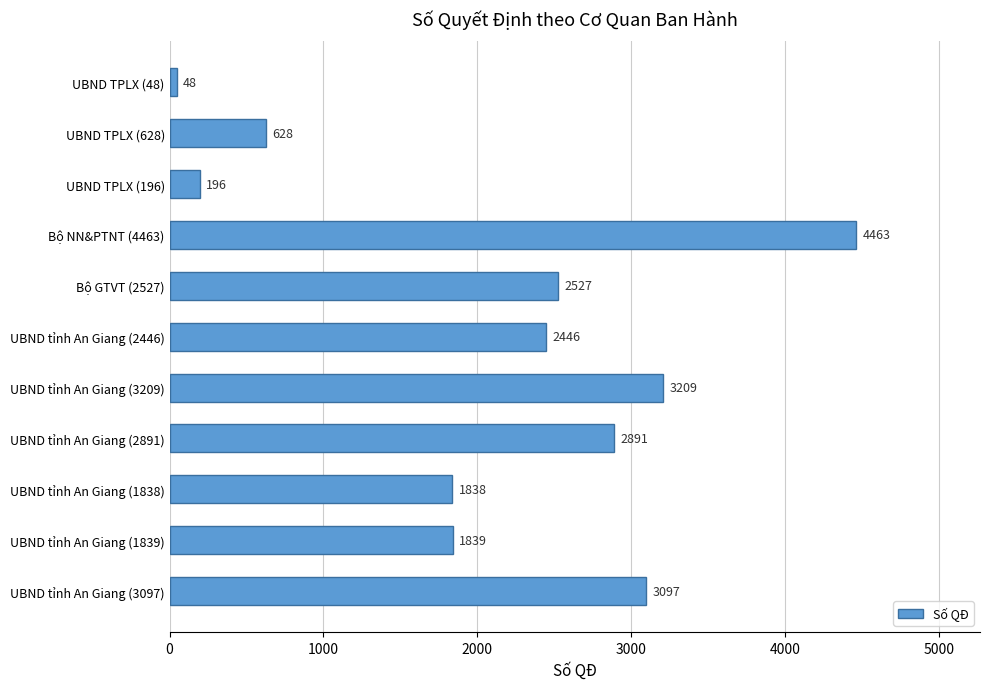

What is the average value?

2107